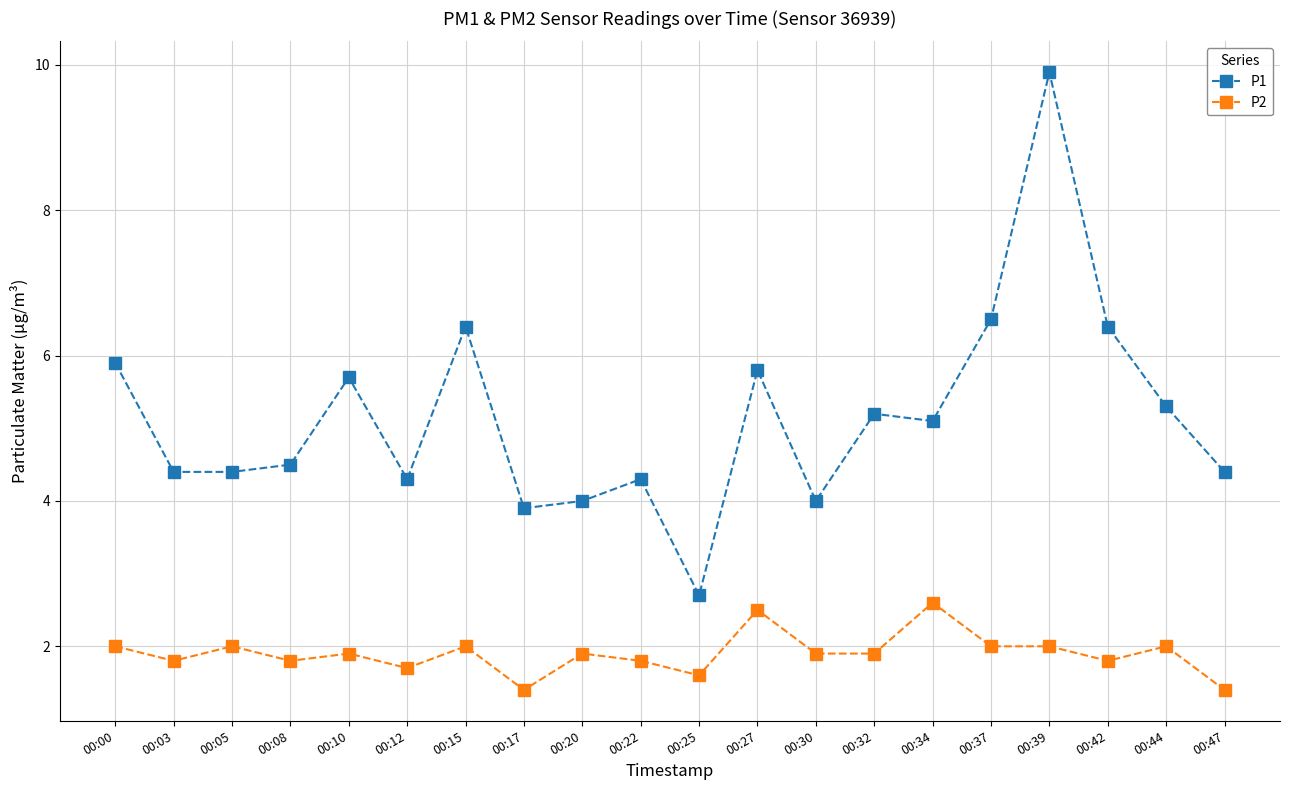

Reading right to left, transcribe all the data shown in this chart.

P1: 4.4	5.3	6.4	9.9	6.5	5.1	5.2	4.0	5.8	2.7	4.3	4.0	3.9	6.4	4.3	5.7	4.5	4.4	4.4	5.9
P2: 1.4	2.0	1.8	2.0	2.0	2.6	1.9	1.9	2.5	1.6	1.8	1.9	1.4	2.0	1.7	1.9	1.8	2.0	1.8	2.0